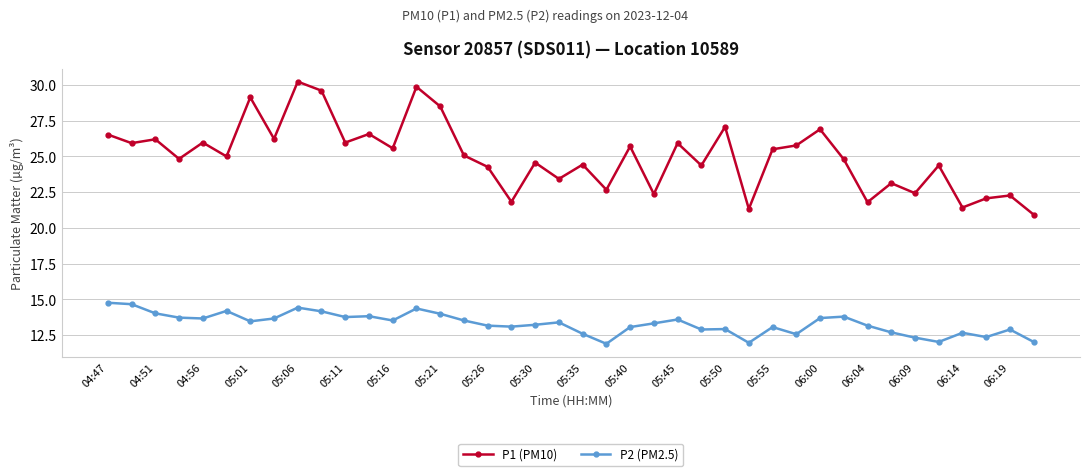

At how many categories does at least one series exceed 24?

28